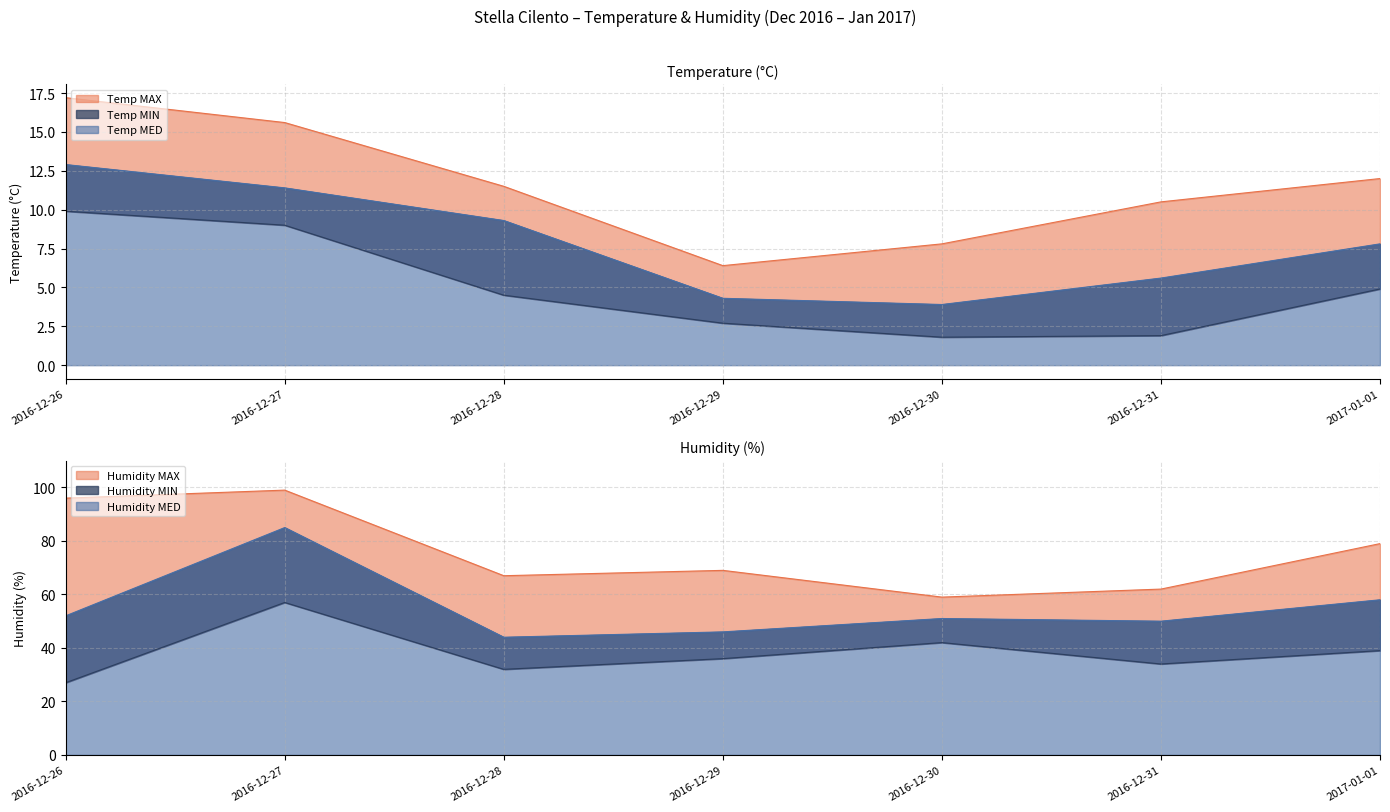

What is the average value of the Temp MAX series?

11.6